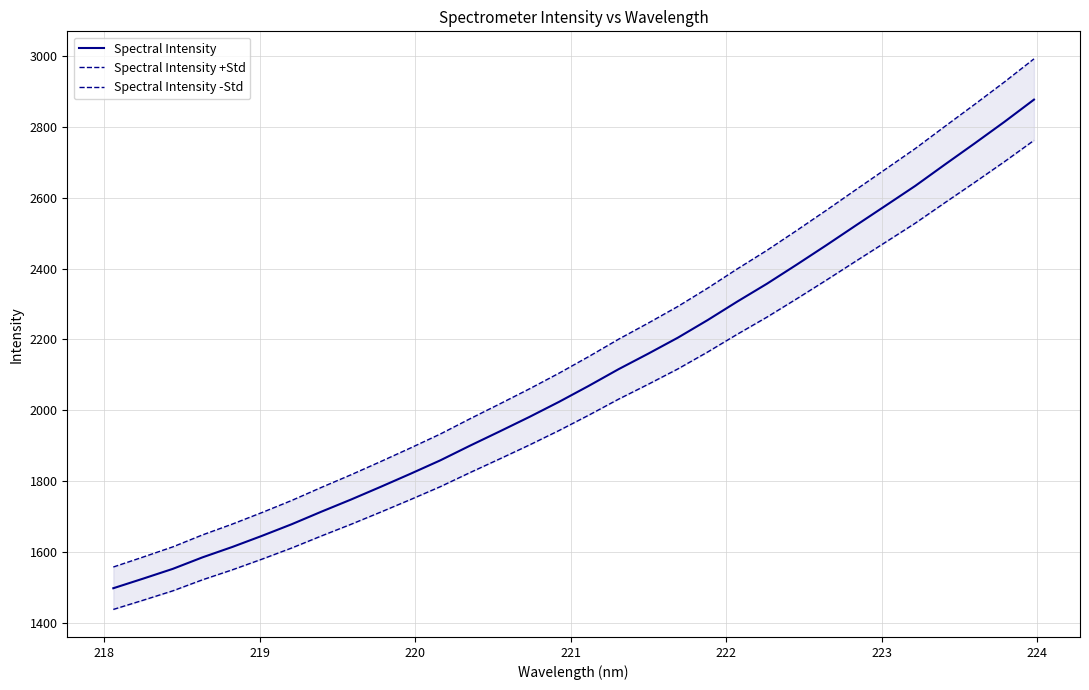

True or false: Spectral Intensity +Std and Spectral Intensity -Std cross at least once.

False